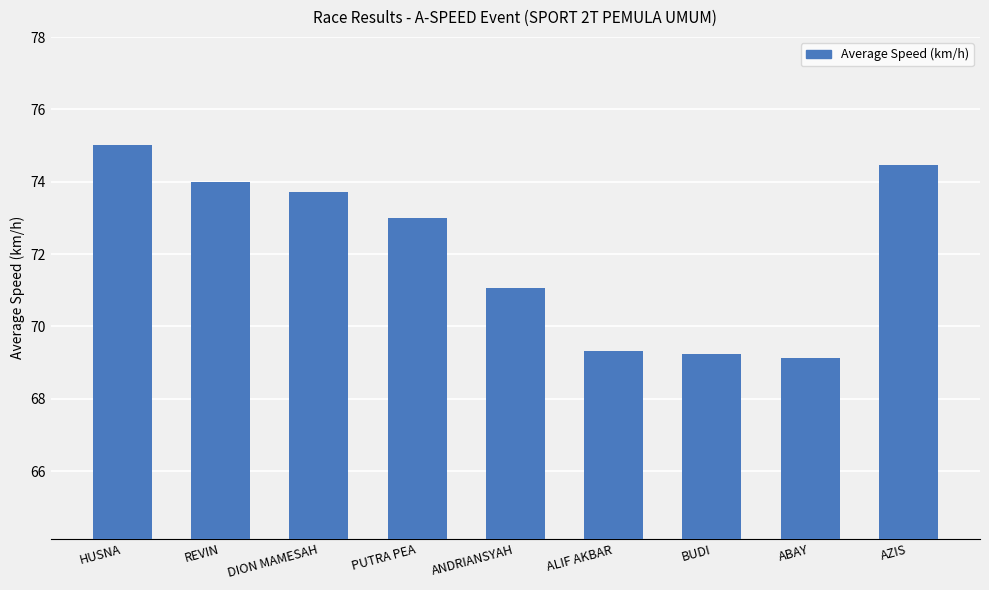

What is the ratio of the value at AZIS to the value at PUTRA PEA?

1.0